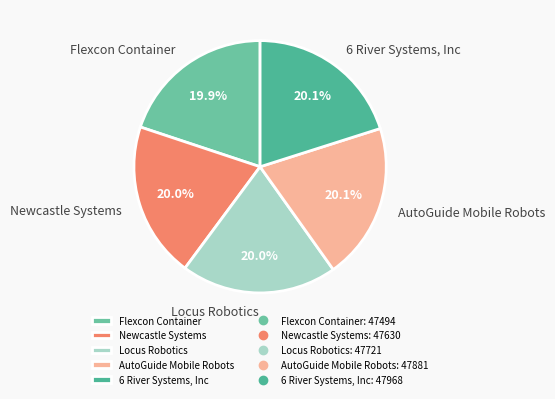

How many slices are in this pie chart?

5